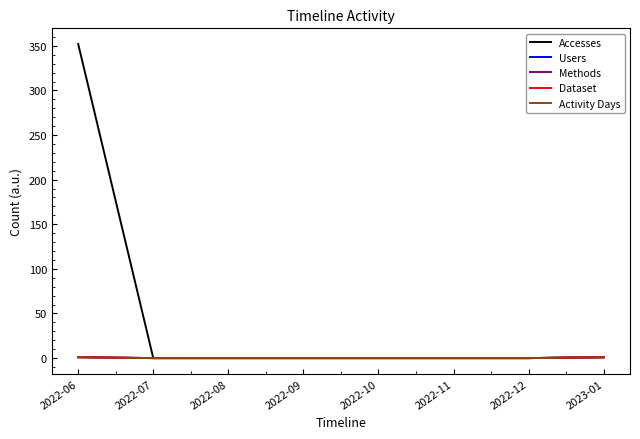

Rank the categories by Activity Days value from highest to lowest.

2022-06, 2023-01, 2022-07, 2022-08, 2022-09, 2022-10, 2022-11, 2022-12